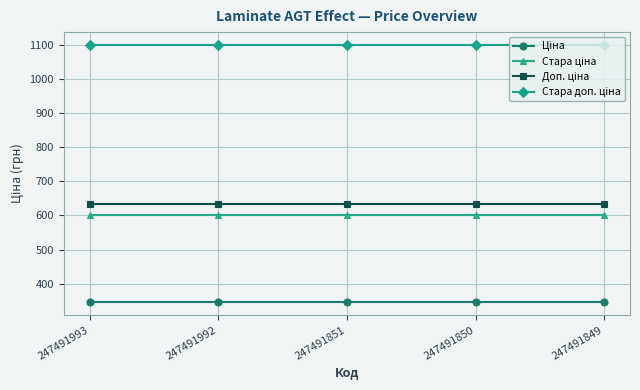

What is the maximum value shown in the chart?

1100.0